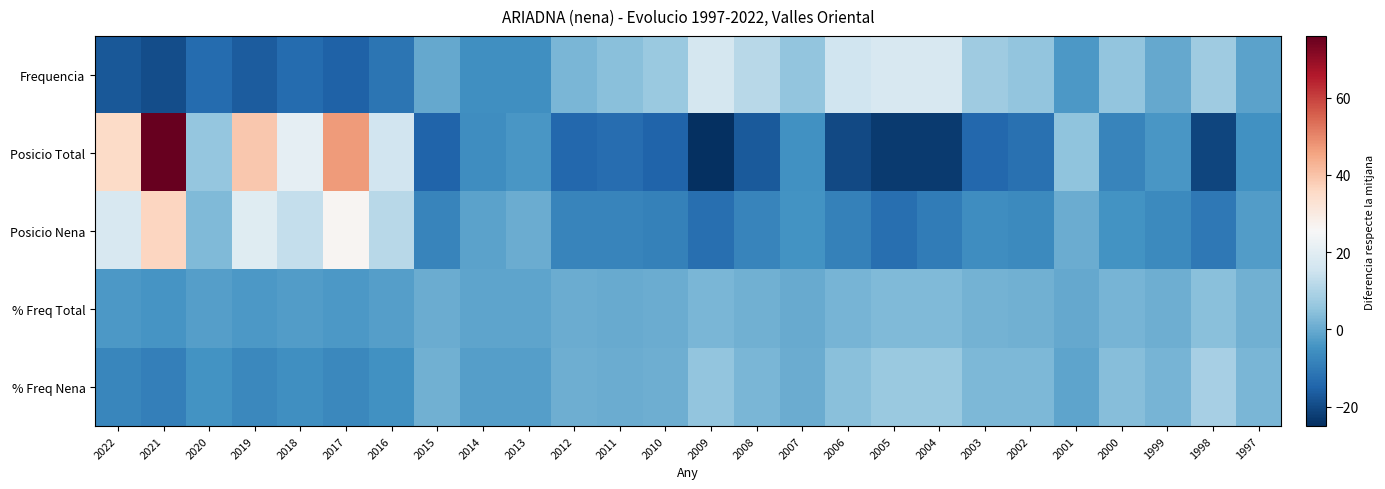

At which category is the sum across all series the highest?

2021